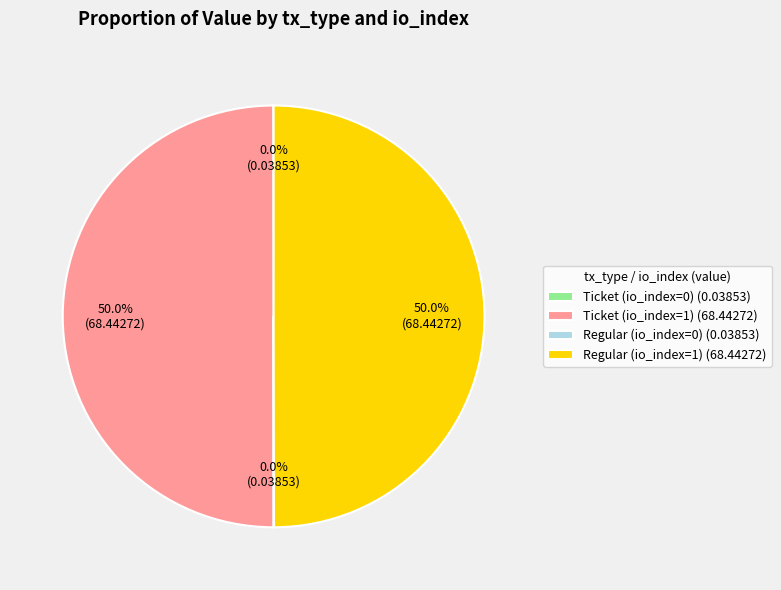

Is the sum of Ticket (io_index=1) (68.44272) and Regular (io_index=1) (68.44272) greater than half?

Yes